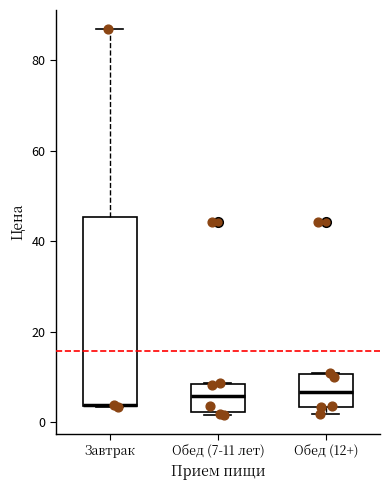

Where is the upper edge of the box for Обед (7-11 лет) on the y-axis? The values are not printed on the chart, so give them approximately, as read against the axis.

8